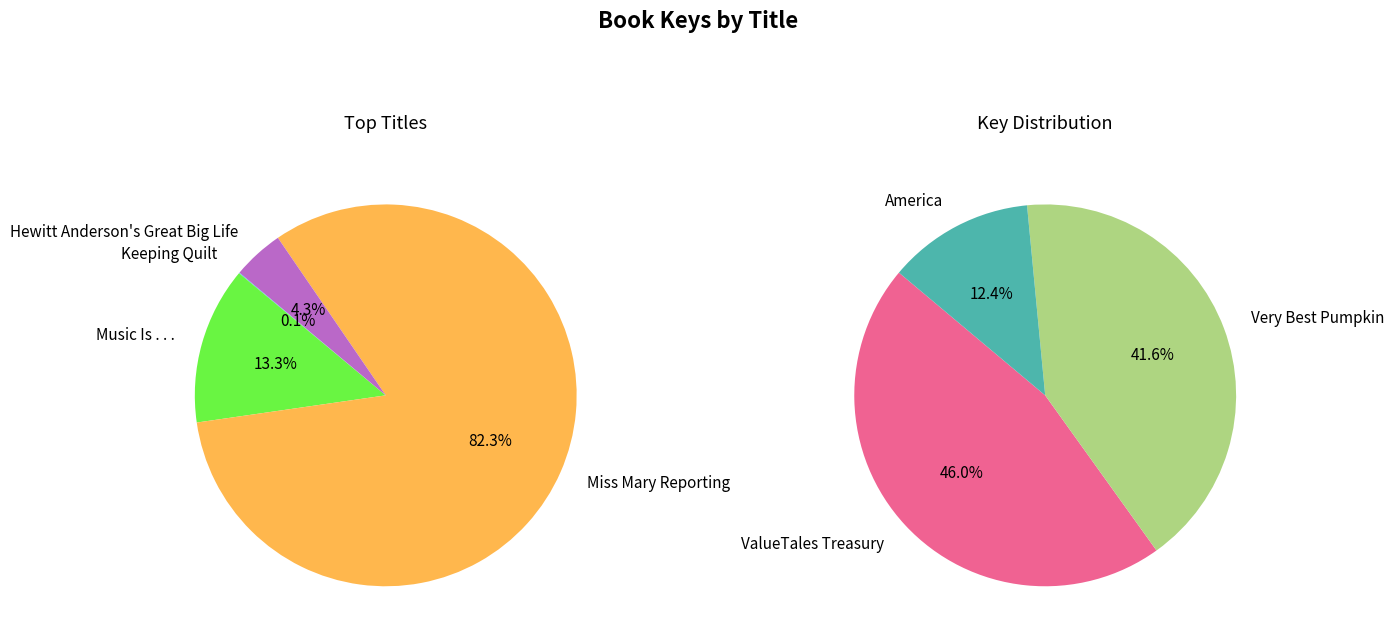

Is the sum of Music Is . . . and Hewitt Anderson's Great Big Life greater than half?

No